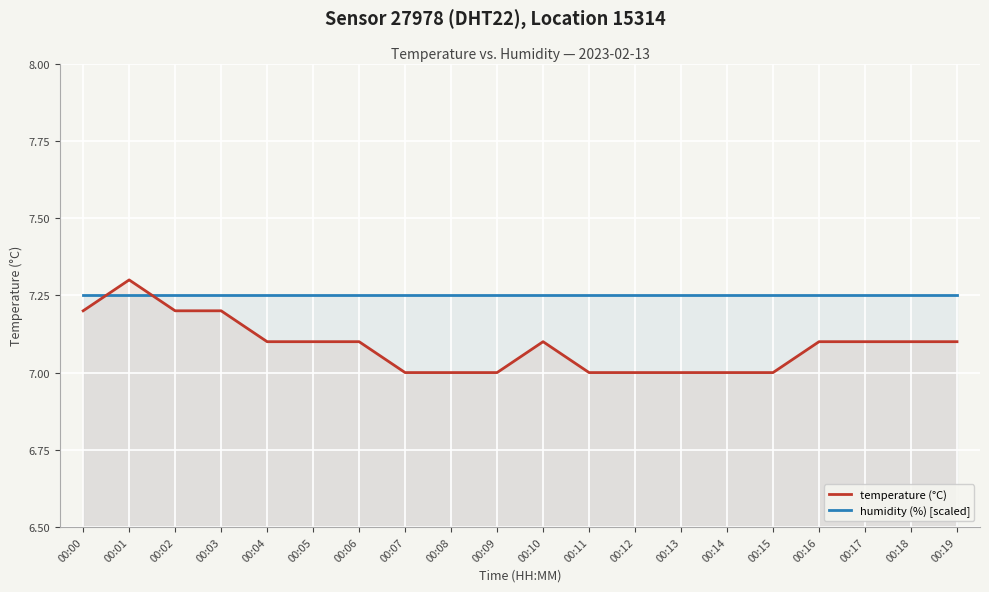

Reading right to left, what are all the values shown in this chart?

temperature (°C): 7.1	7.1	7.1	7.1	7.0	7.0	7.0	7.0	7.0	7.1	7.0	7.0	7.0	7.1	7.1	7.1	7.2	7.2	7.3	7.2
humidity (%) [scaled]: 7.3	7.3	7.3	7.3	7.3	7.3	7.3	7.3	7.3	7.3	7.3	7.3	7.3	7.3	7.3	7.3	7.3	7.3	7.3	7.3